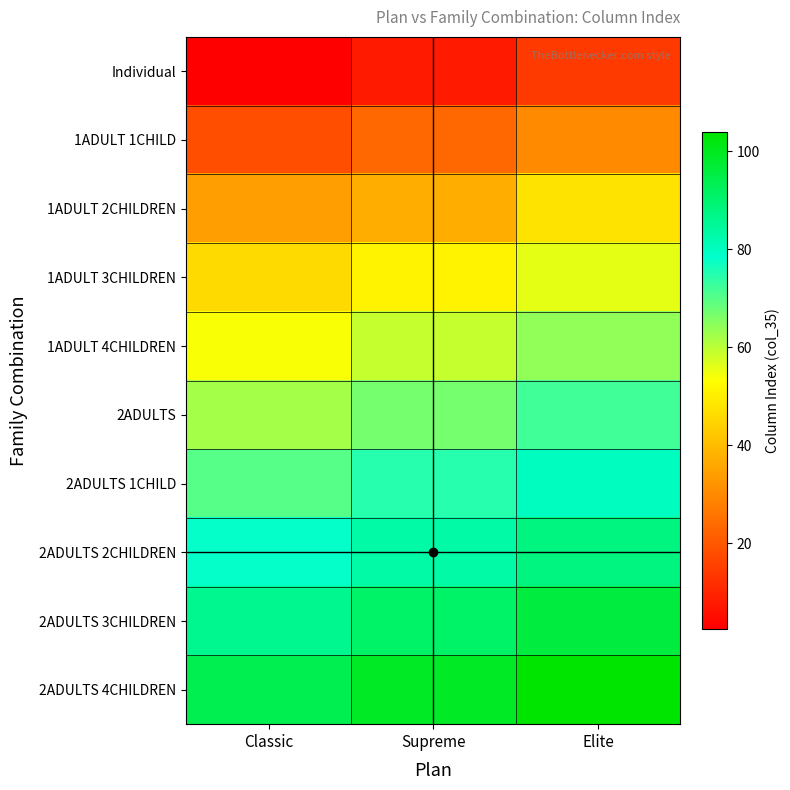

Which has a higher value, Supreme or Elite?

Elite